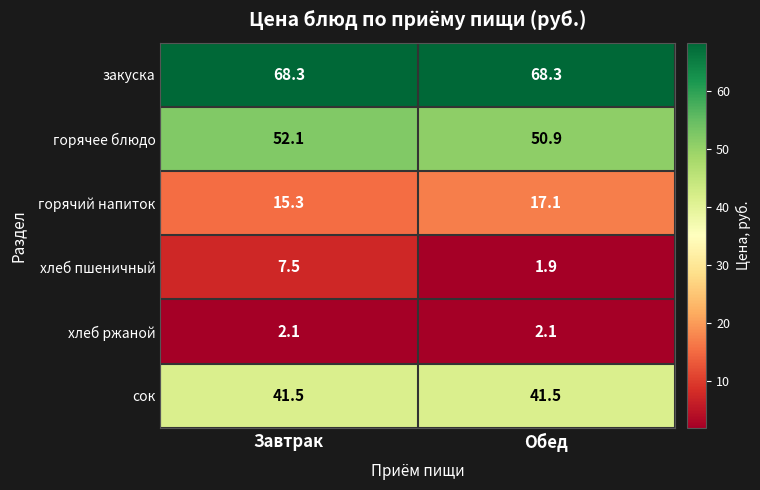

Which series has the widest spread of values?

хлеб пшеничный